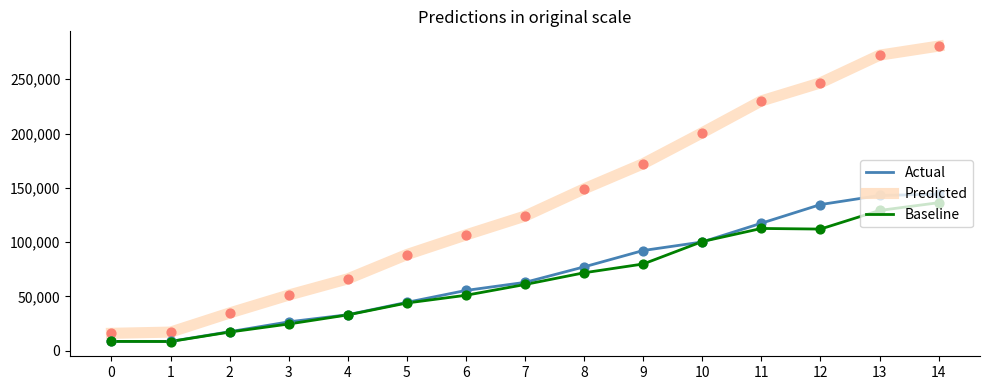

At how many categories does at least one series exceed 132742?

7